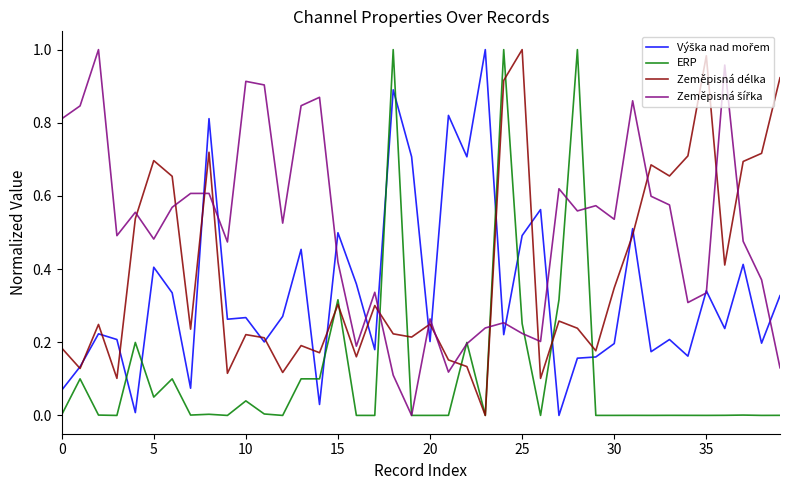

Does the chart have visible grid lines?

No